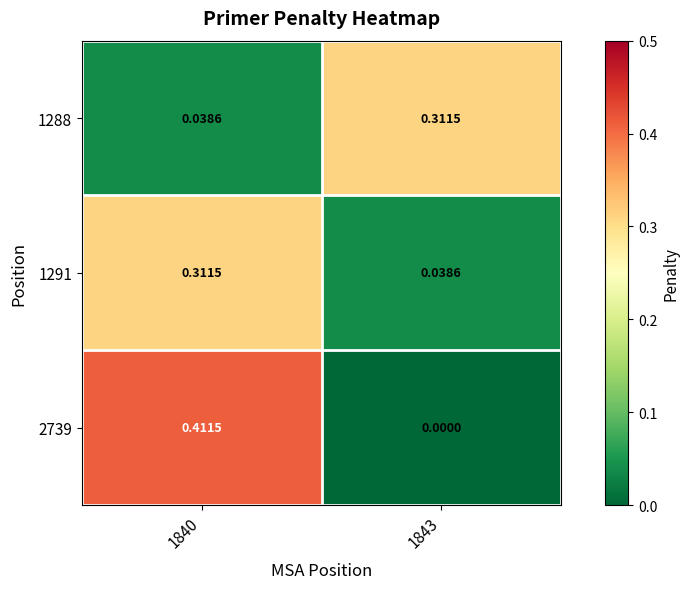

Is the value of 1291 at 1843 greater than the value of 1288 at 1843?

No